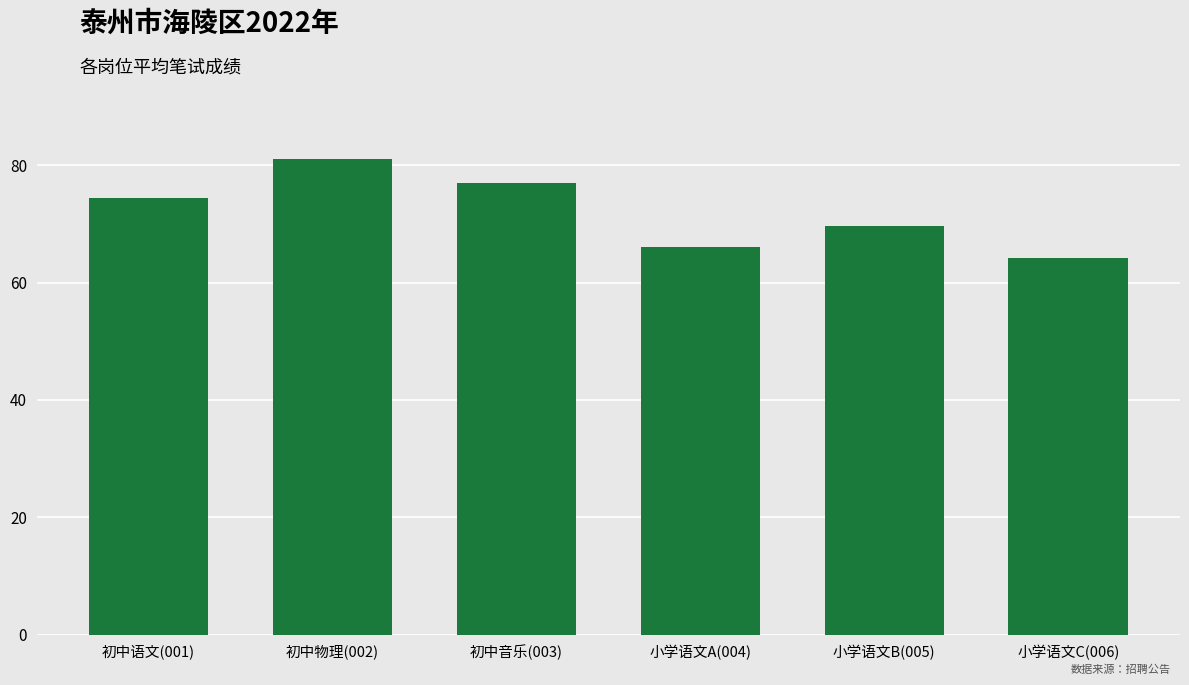

Reading left to right, transcribe all the data shown in this chart.

74.3	81.0	77.0	66.1	69.7	64.2